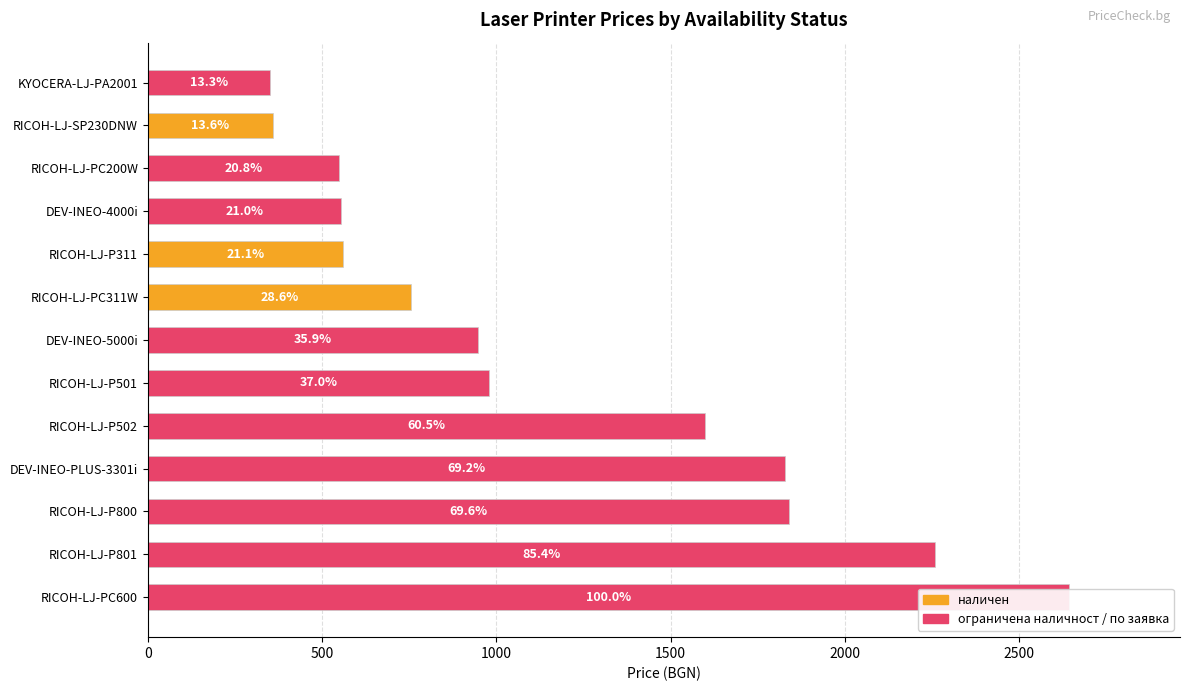

Reading left to right, list all the values displayed in this chart.

KYOCERA-LJ-PA2001=350.4	RICOH-LJ-SP230DNW=359.0	RICOH-LJ-PC200W=549.0	DEV-INEO-4000i=554.0	RICOH-LJ-P311=559.0	RICOH-LJ-PC311W=756.0	DEV-INEO-5000i=948.0	RICOH-LJ-P501=979.0	RICOH-LJ-P502=1599.0	DEV-INEO-PLUS-3301i=1829.0	RICOH-LJ-P800=1839.0	RICOH-LJ-P801=2259.0	RICOH-LJ-PC600=2644.0